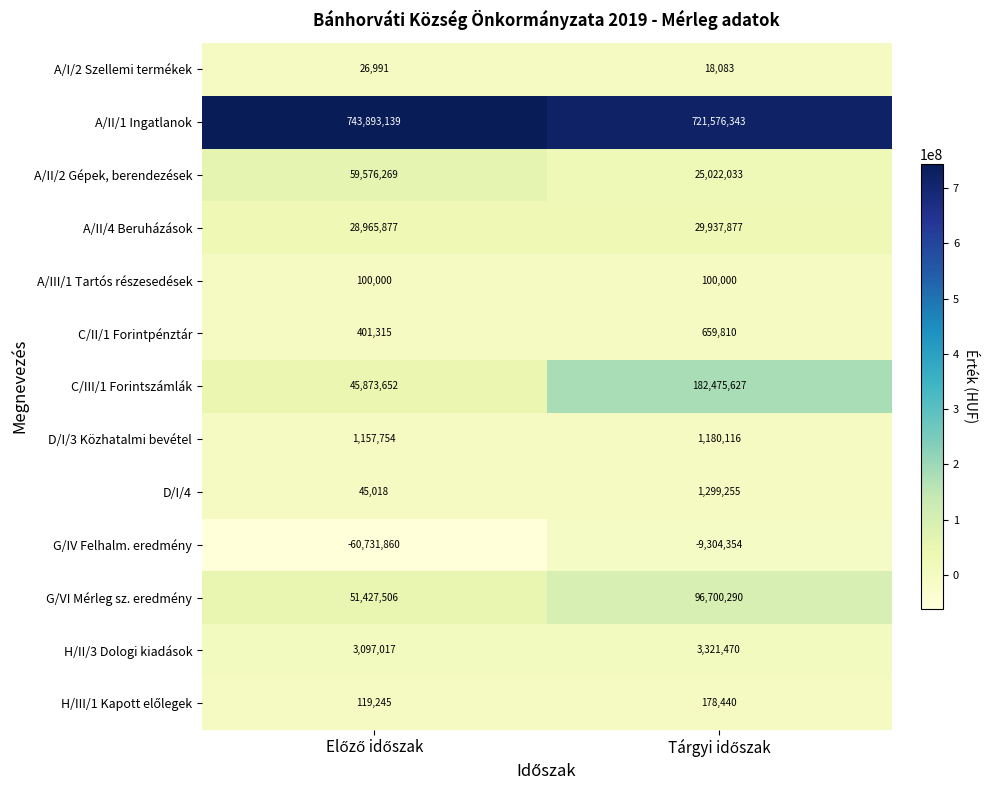

What is the average value of the H/II/3 Dologi kiadások series?

3209244